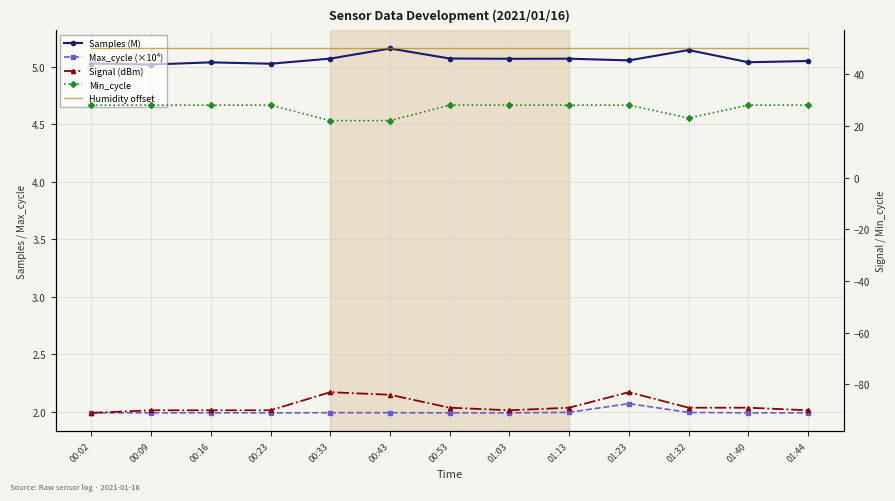

List the labels in order of Min_cycle value, largest first.

00:02, 00:09, 00:16, 00:23, 00:53, 01:03, 01:13, 01:23, 01:40, 01:44, 01:32, 00:33, 00:43